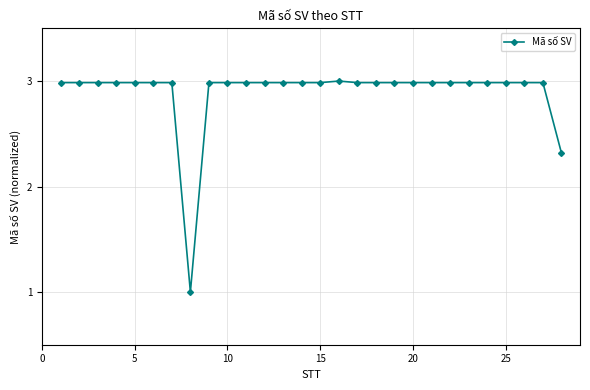

What is the minimum value shown in the chart?

1.0